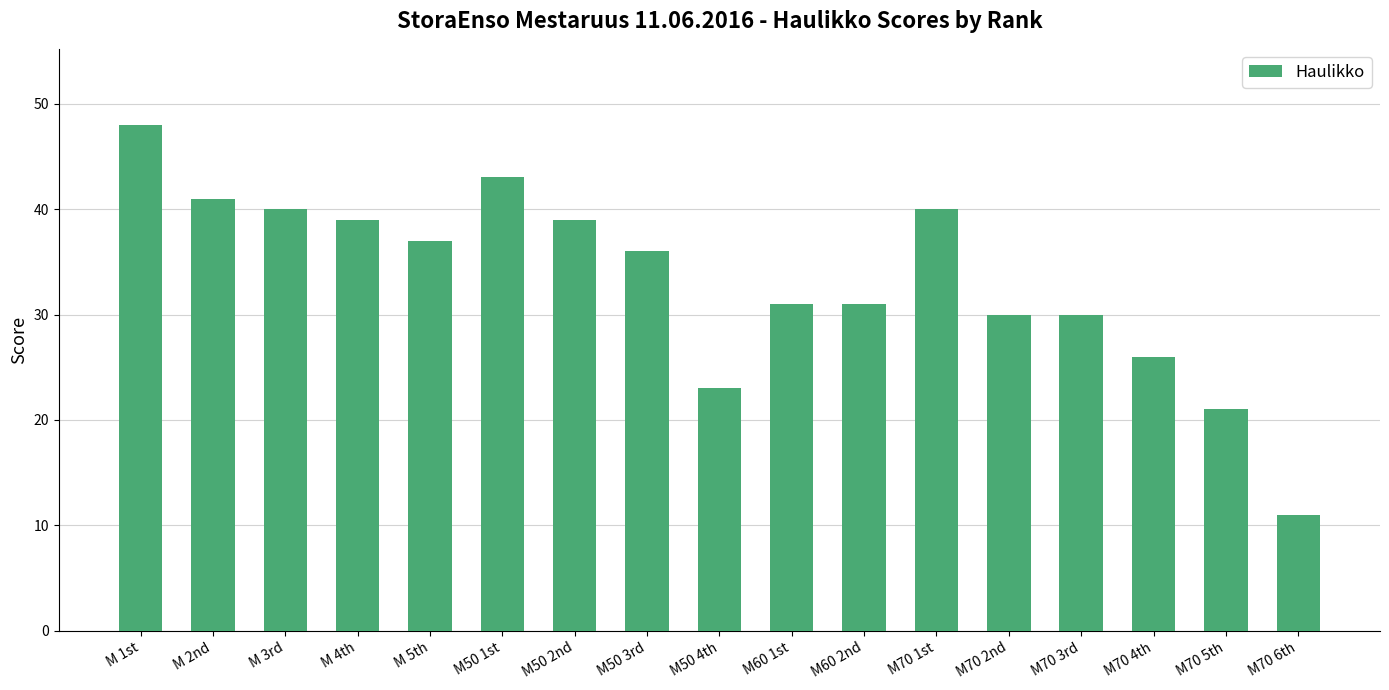

Reading right to left, extract all data points from this chart.

11	21	26	30	30	40	31	31	23	36	39	43	37	39	40	41	48